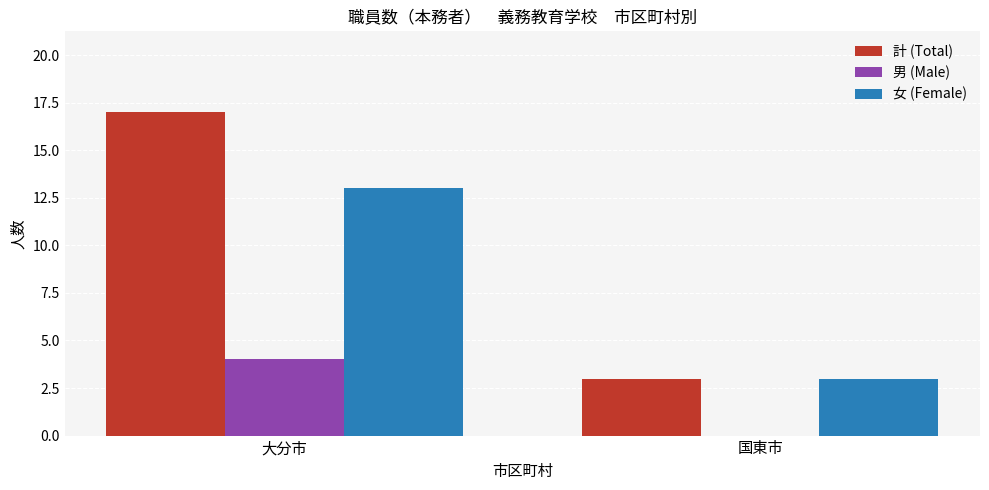

Count the number of data series in this chart.

3